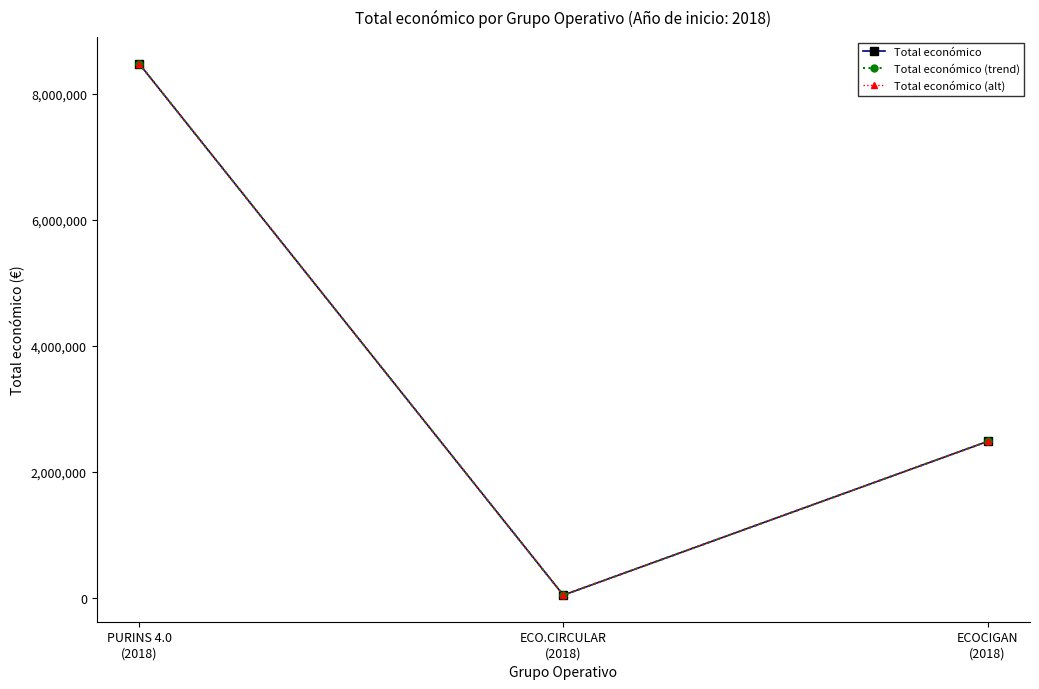

Is this an area chart (filled region under the line)?

No